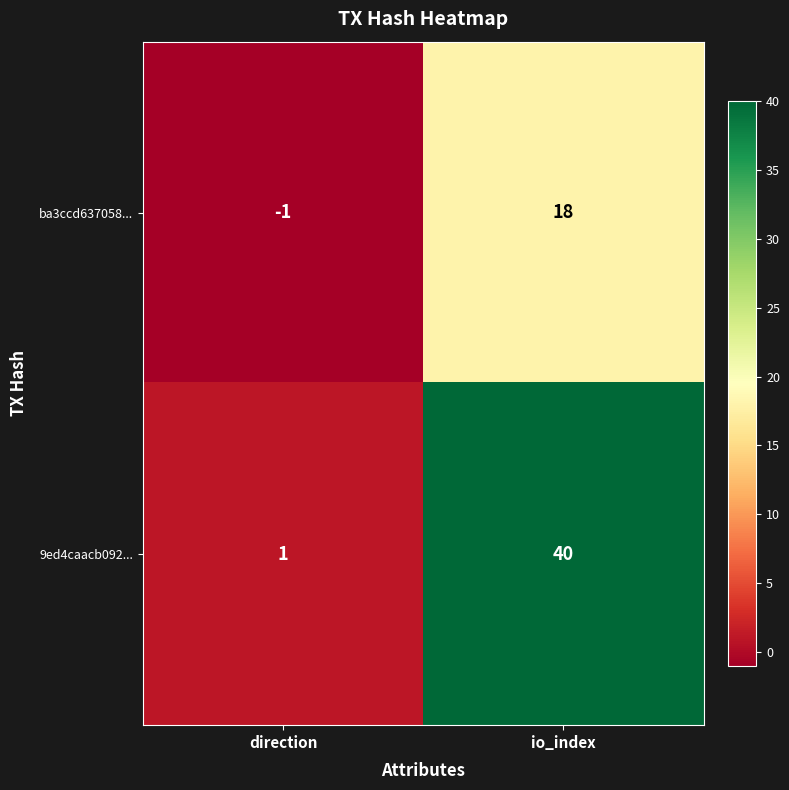

What is the sum of all ba3ccd637058... values?

17